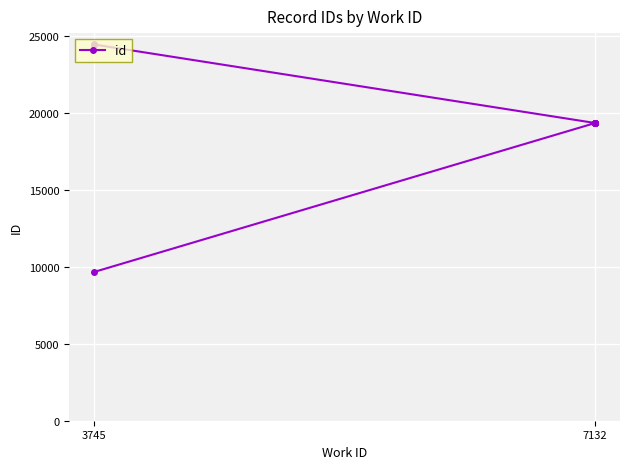

Count the number of data series in this chart.

1